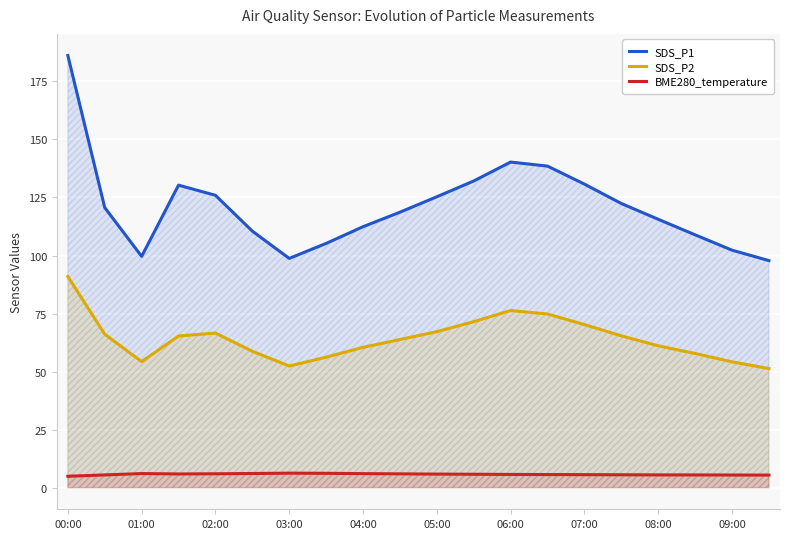

Which series has the largest range (max minus min)?

SDS_P1